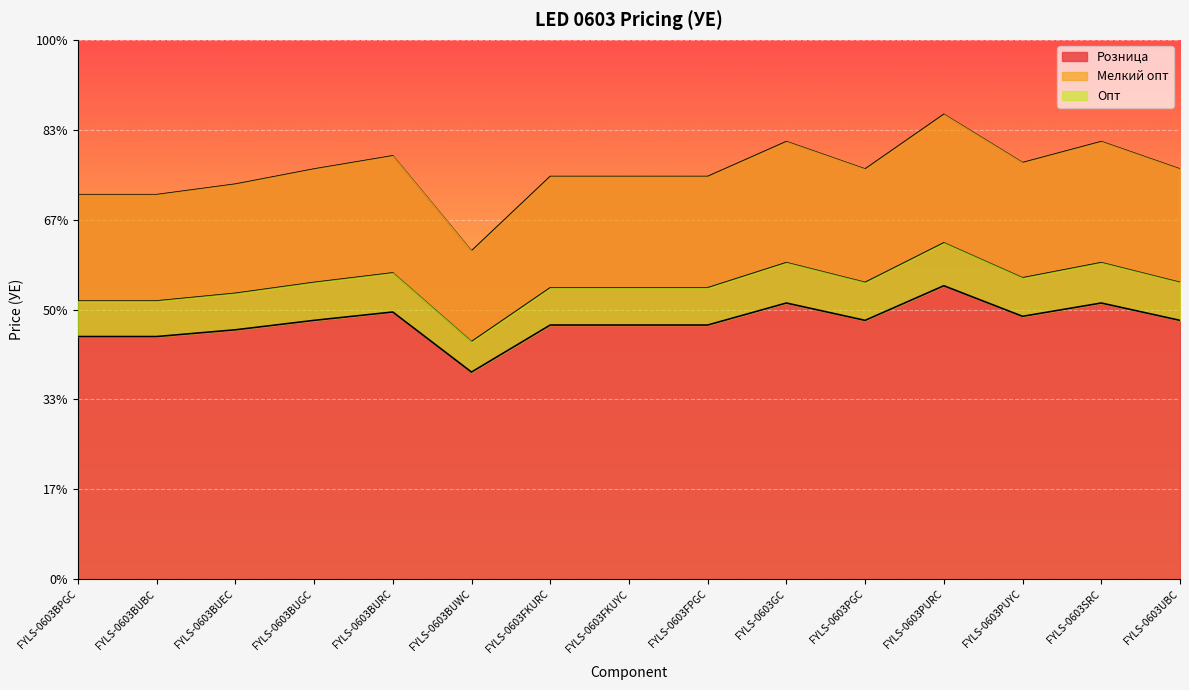

Which series changed the most between FYLS-0603BPGC and FYLS-0603FKURC?

Розница